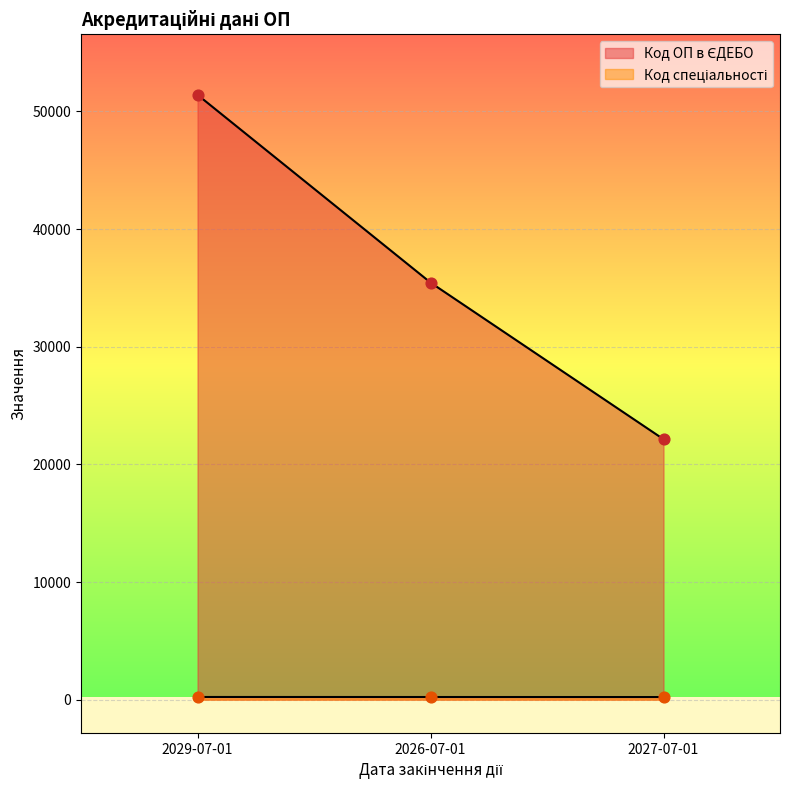

Which series has the largest total across all categories?

Код ОП в ЄДЕБО